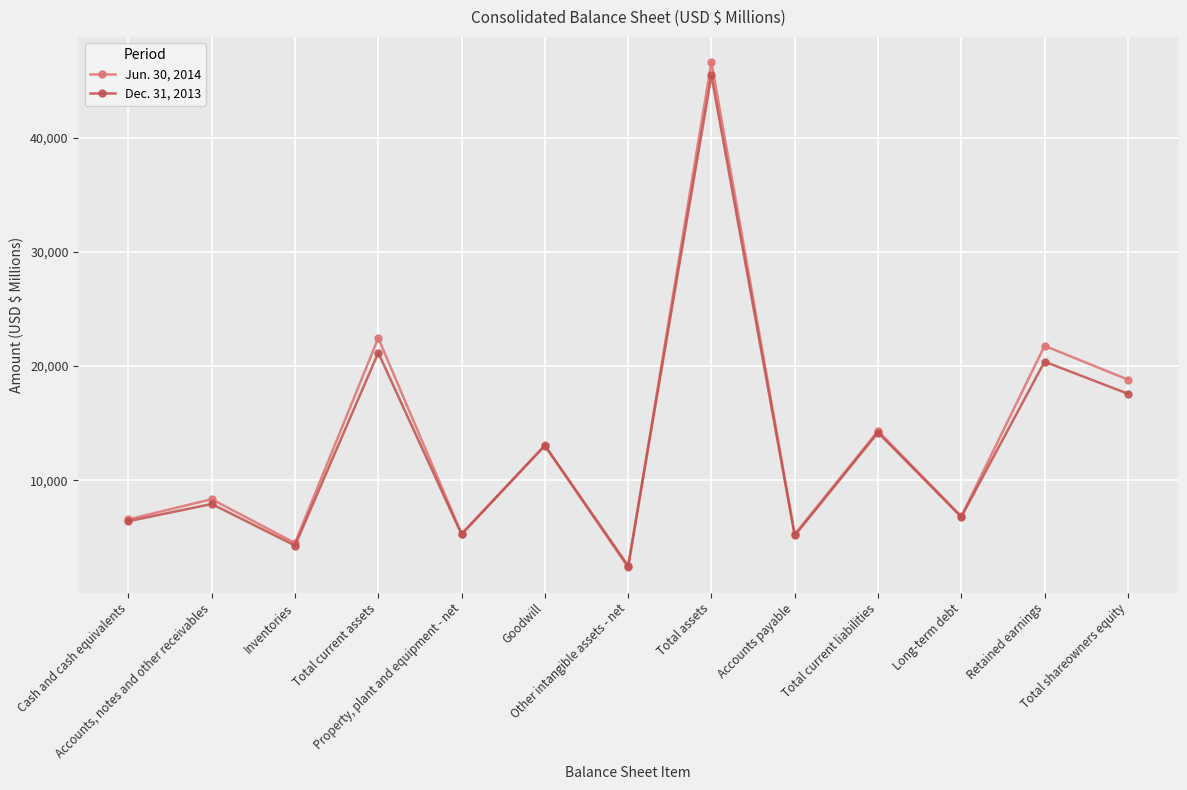

True or false: Jun. 30, 2014 has more than 1 points higher than both neighbors.

True